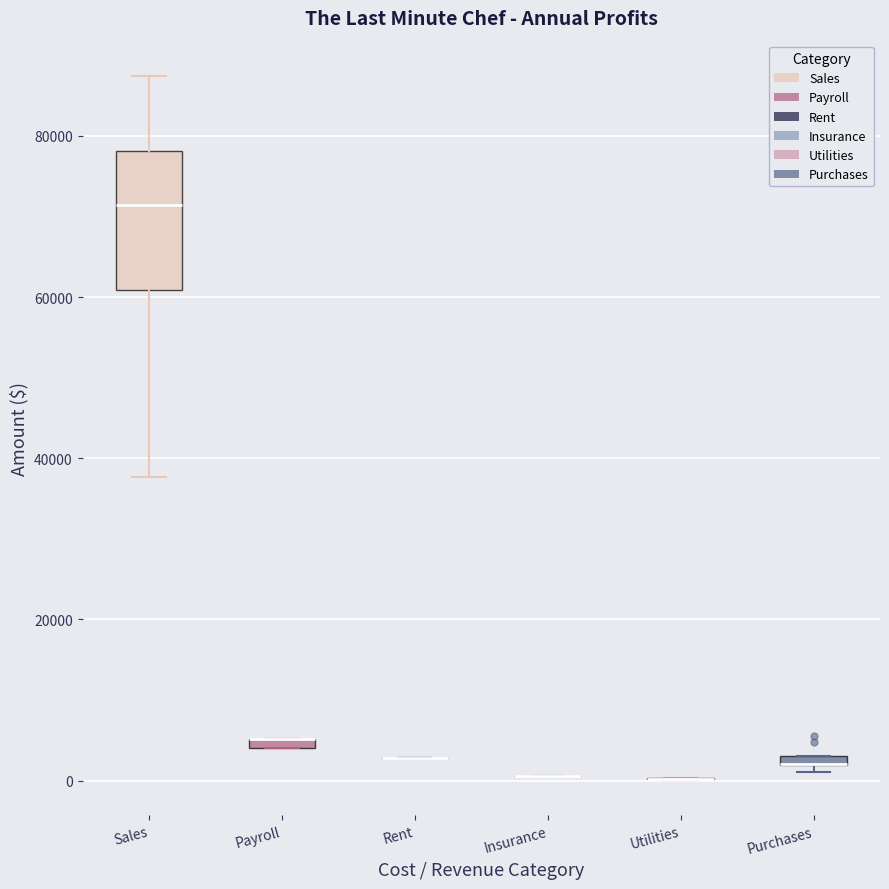

Which box is the tallest, from its lower edge to its upper edge?

Sales